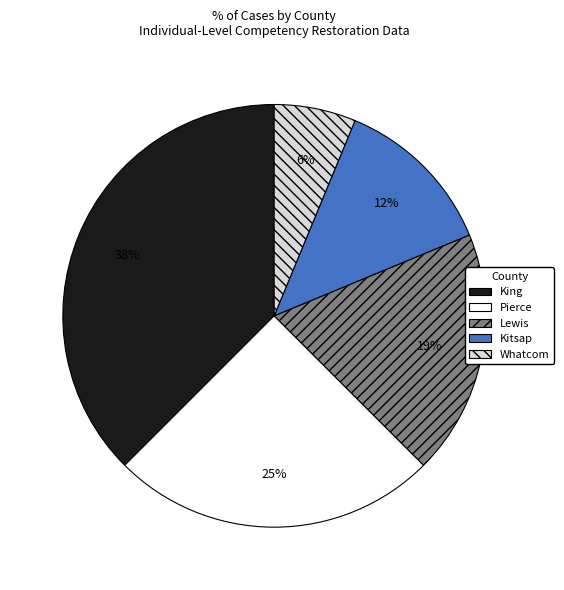

To the nearest percent, what is the difference between the King and Lewis slice percentages?

19%